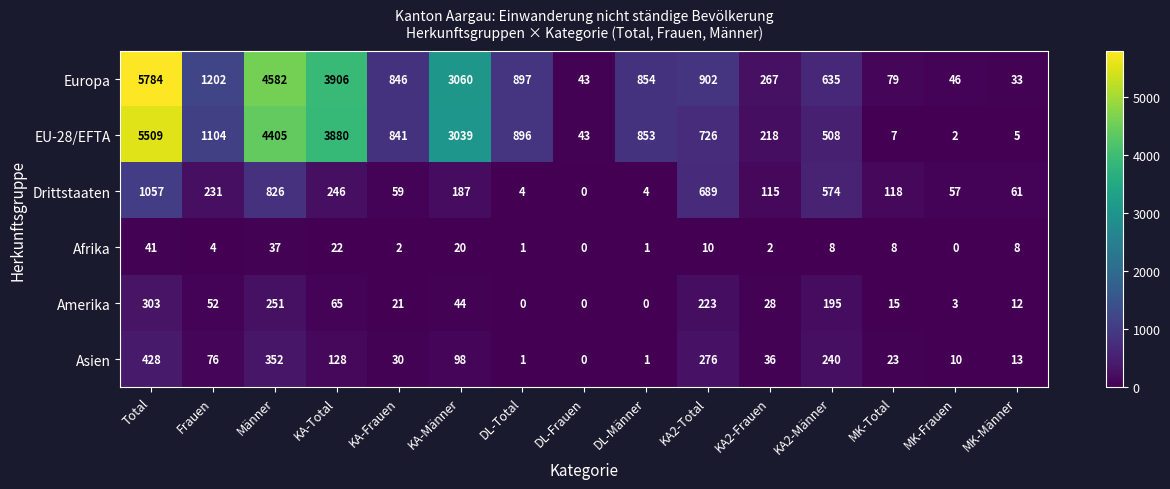

What is the maximum value shown in the chart?

5784